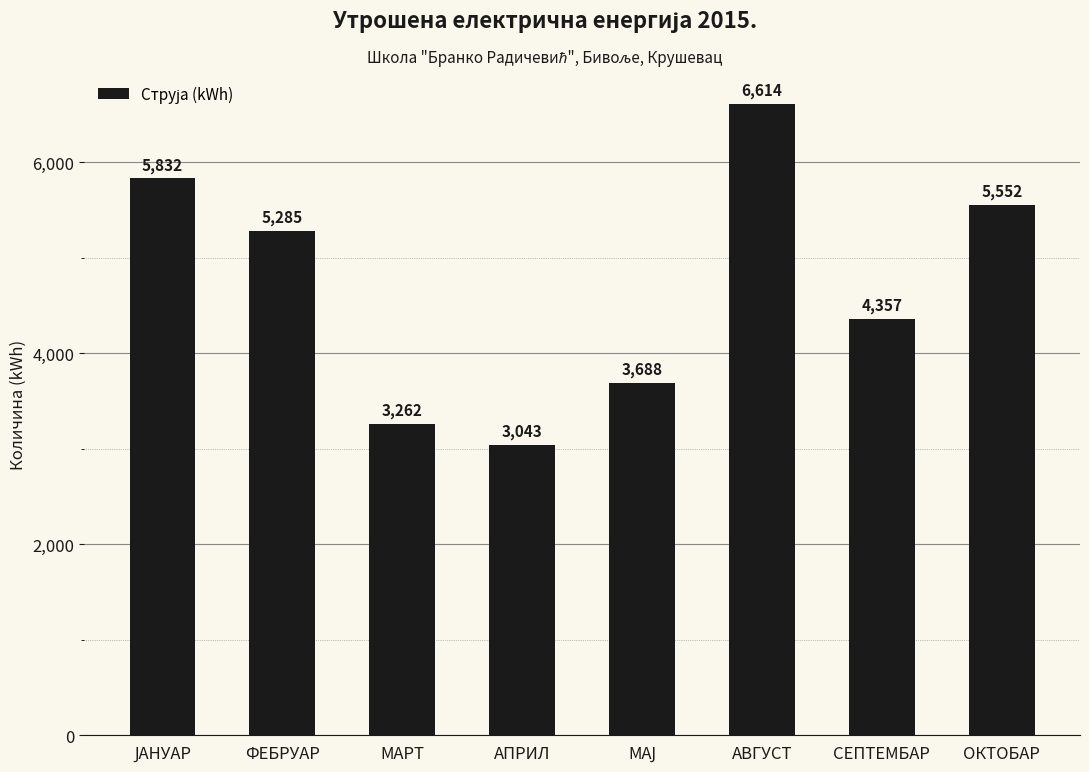

What is the difference between the values at СЕПТЕМБАР and АПРИЛ?

1314